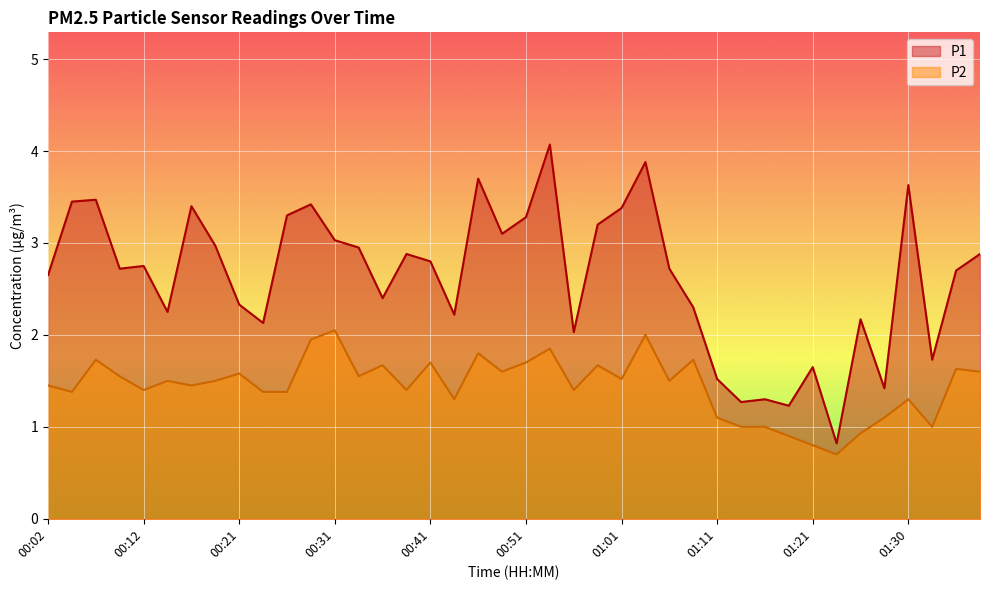

At which category is the sum across all series the highest?

00:53